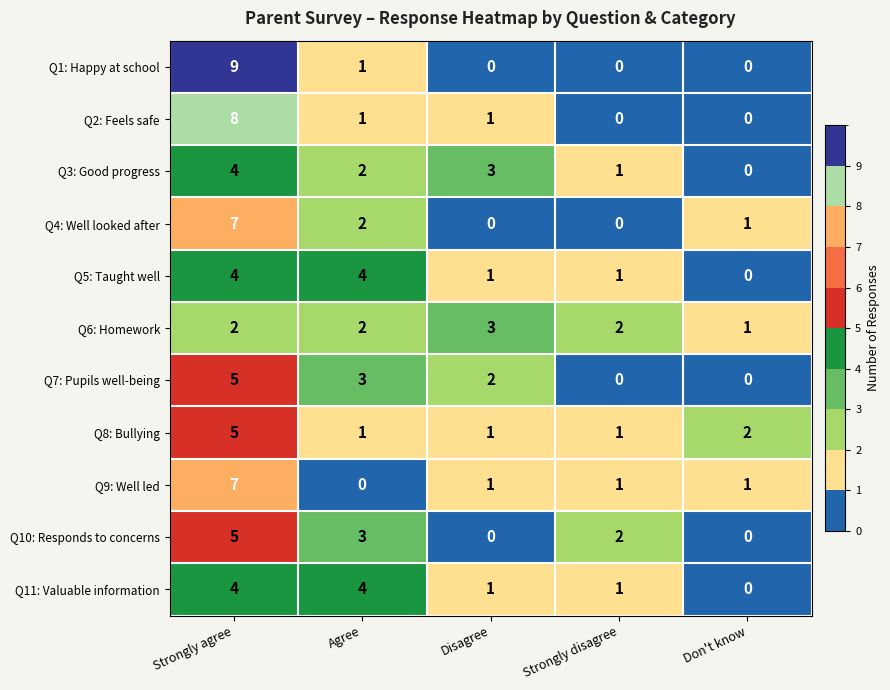

The Q5: Taught well series shows 4 at Agree. True or false?

True